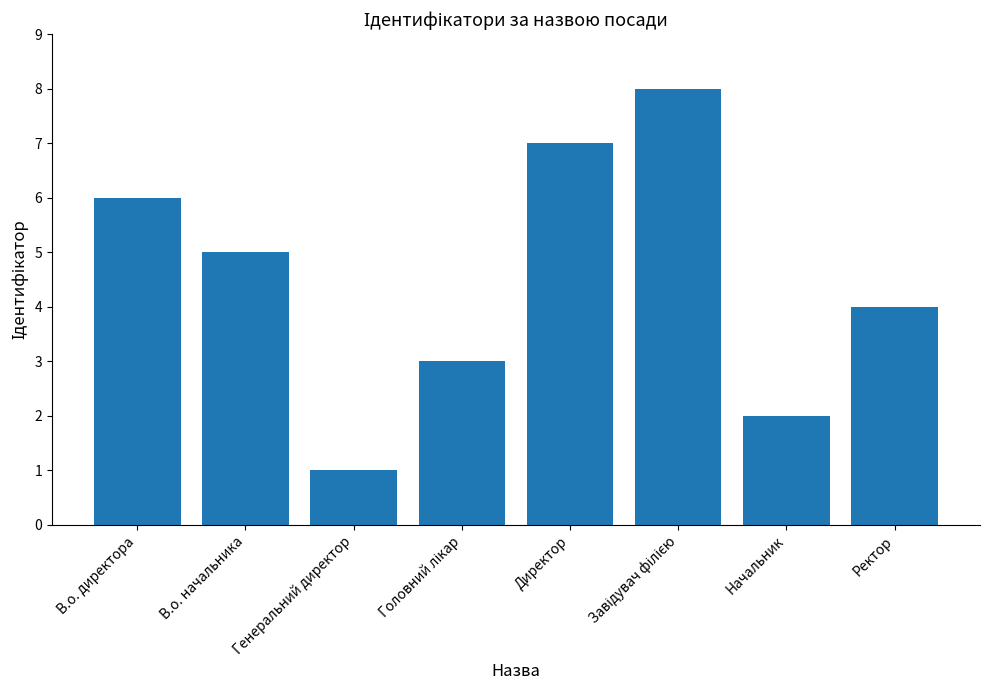

Between В.о. начальника and В.о. директора, which is larger?

В.о. директора